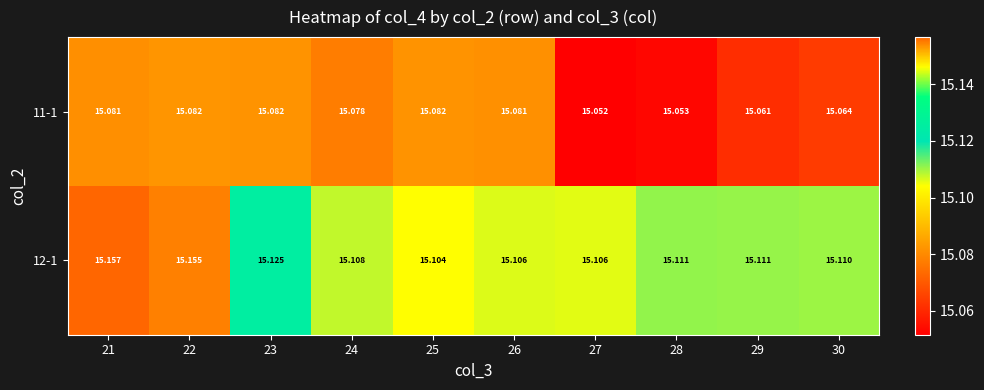

Is the value of 11-1 at 24 greater than the value of 12-1 at 29?

No